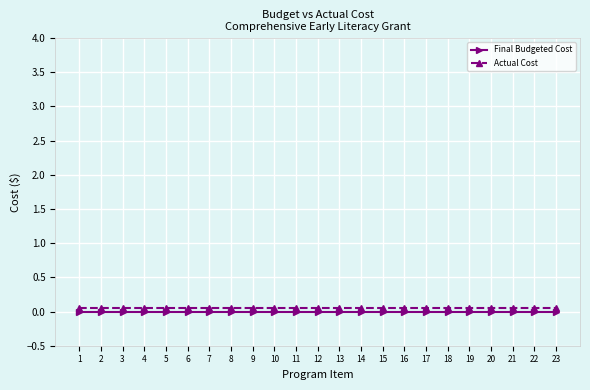

Is it true that Final Budgeted Cost equals 0.0 at 1?

True